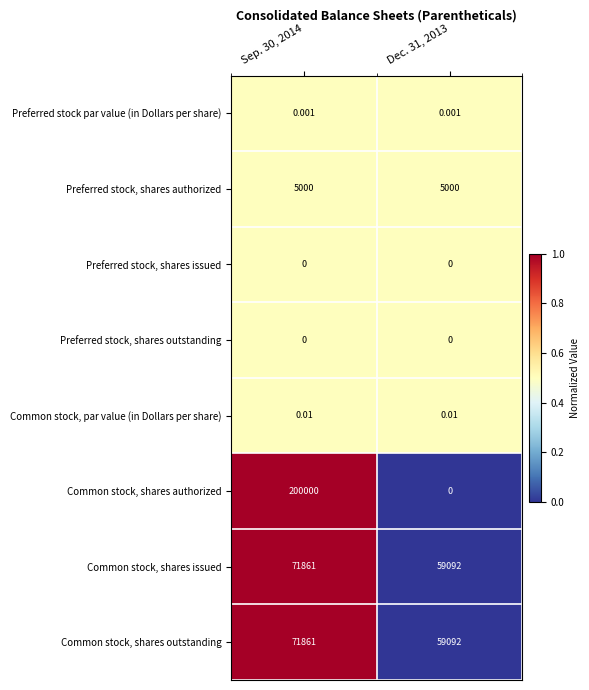

Count the number of data series in this chart.

8